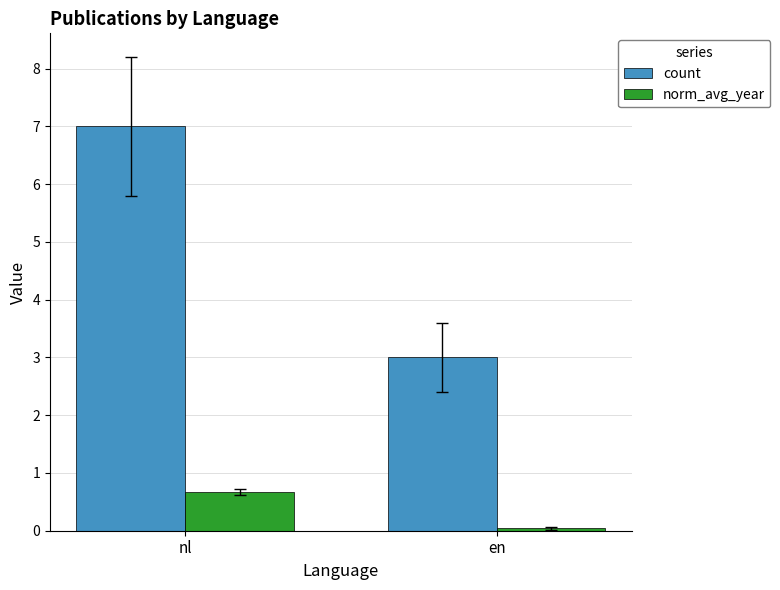

Which series has the largest range (max minus min)?

count